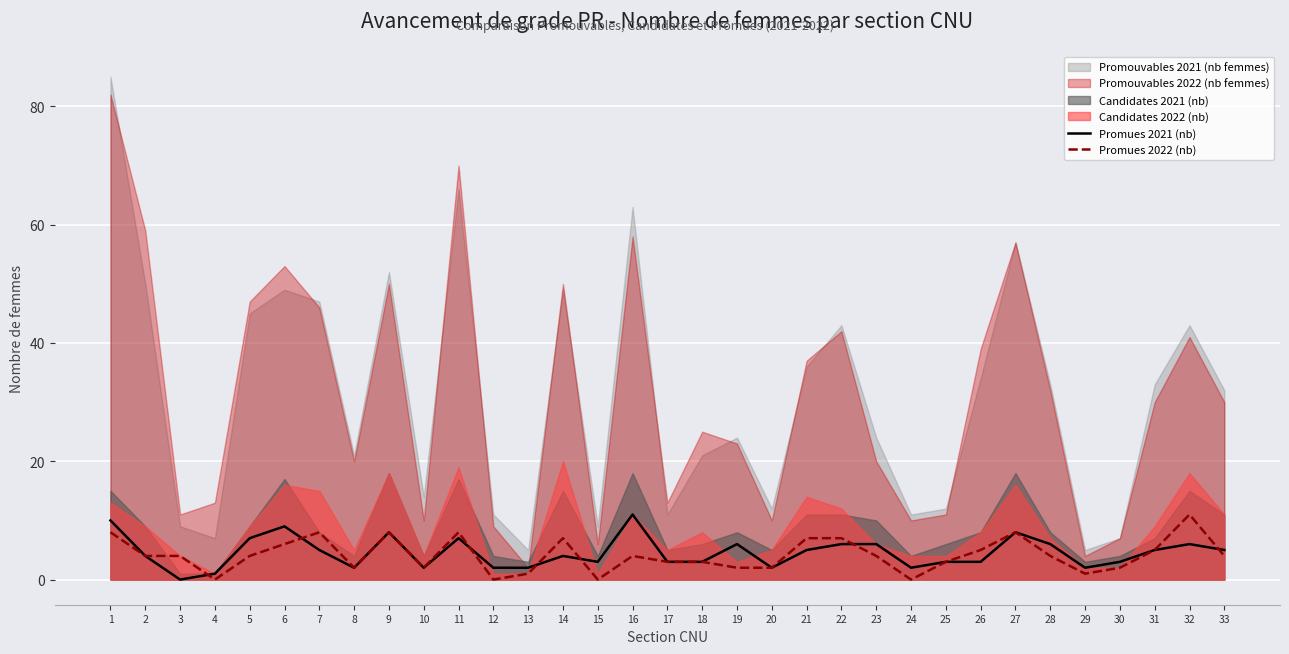

True or false: Promues 2021 (nb) has more than 2 interior local peaks.

True